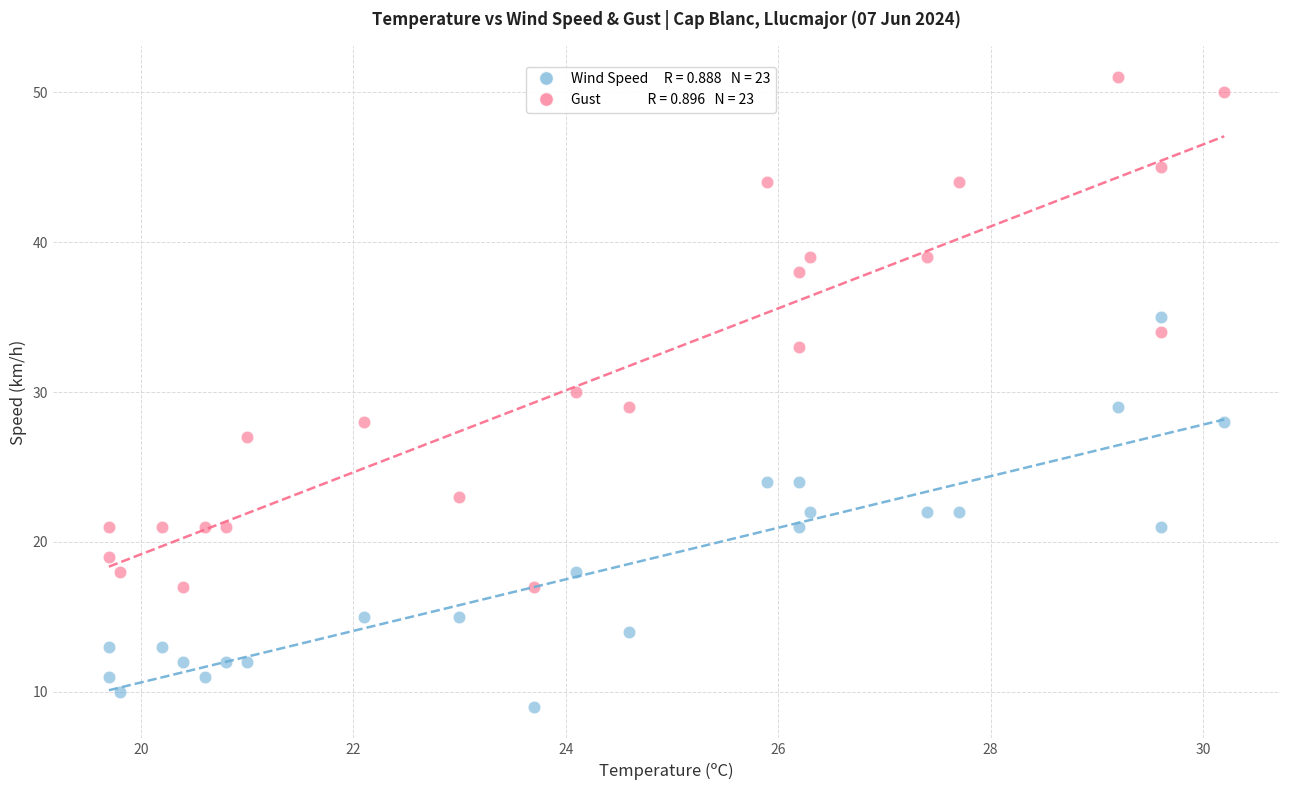

Across all data points, what is the range of Y values (max minus min)?

42